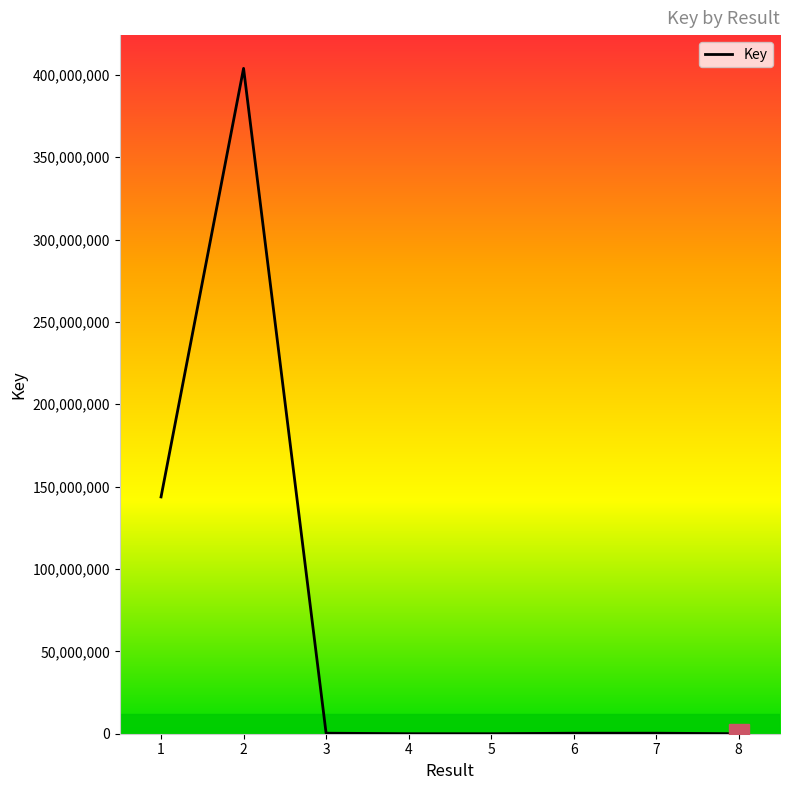

What is the difference between the maximum and minimum values?

403904682